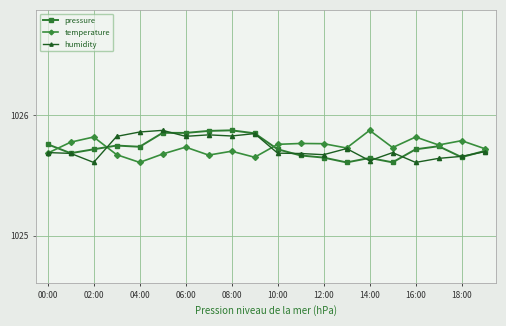

At how many categories does at least one series exceed 1025?

20